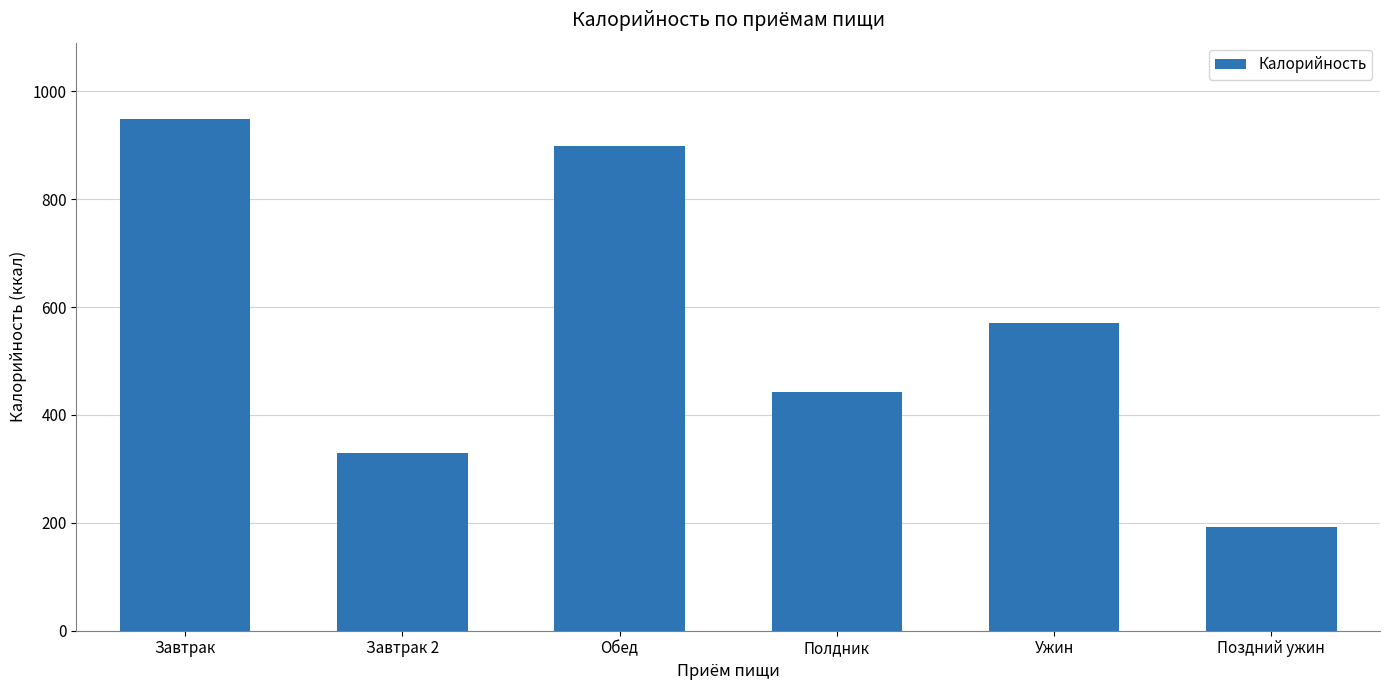

Are the bars grouped side by side (vs. stacked)?

No